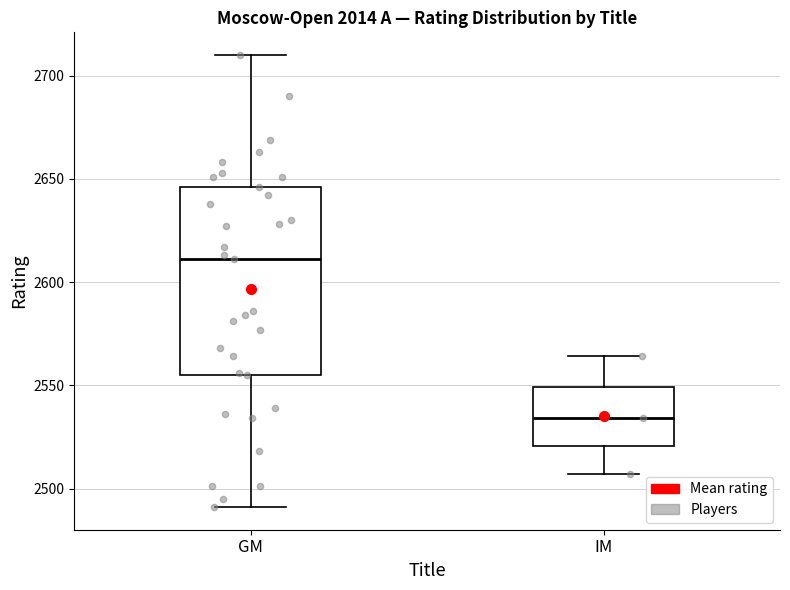

Reading left to right, read every box against the y-axis: the position of its median line, the range the box covers, and the ends of its whiskers. The values are not printed on the chart, so give them approximately, as read against the axis.

GM: median 2610, box 2555 to 2645, whiskers 2490 to 2710
IM: median 2535, box 2520 to 2550, whiskers 2505 to 2565